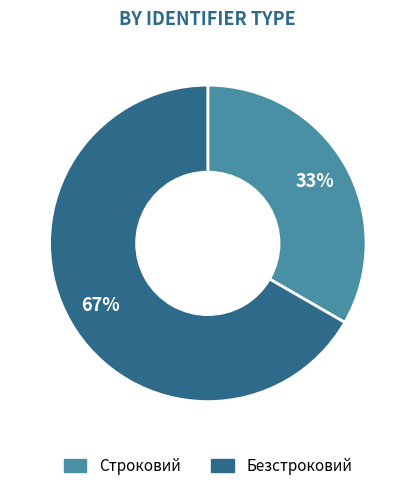

How many slices are in this pie chart?

2